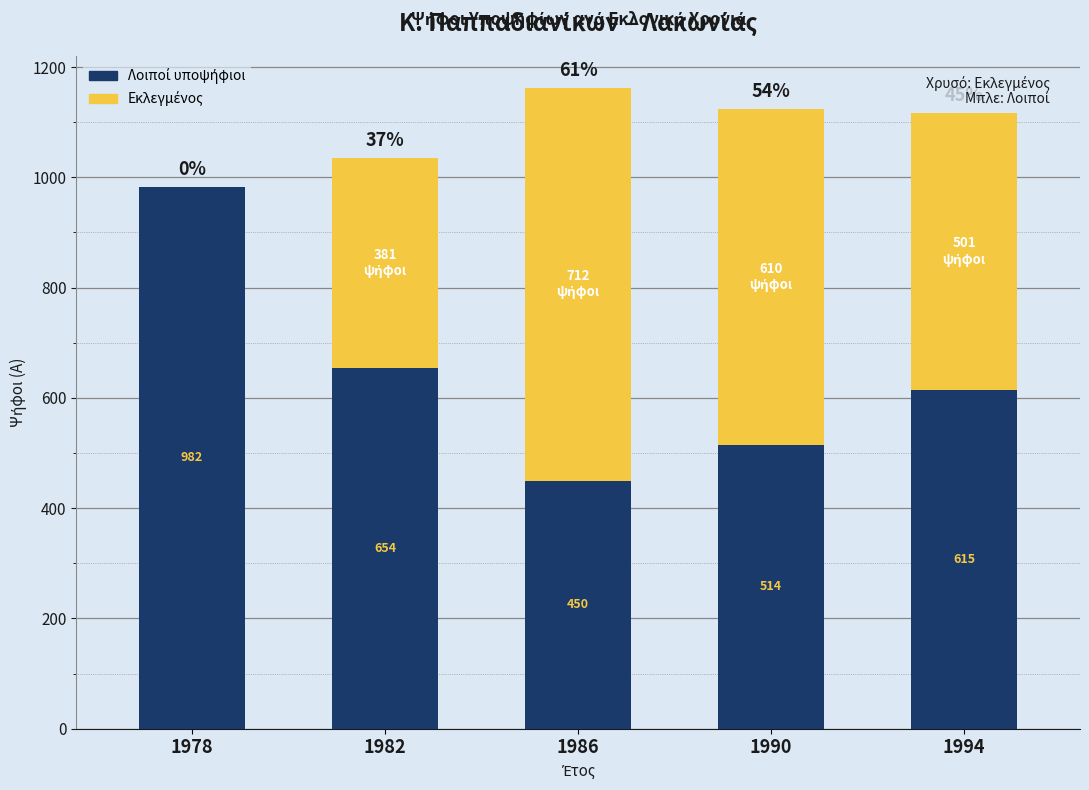

What is the total value across all series at 1994?

1116